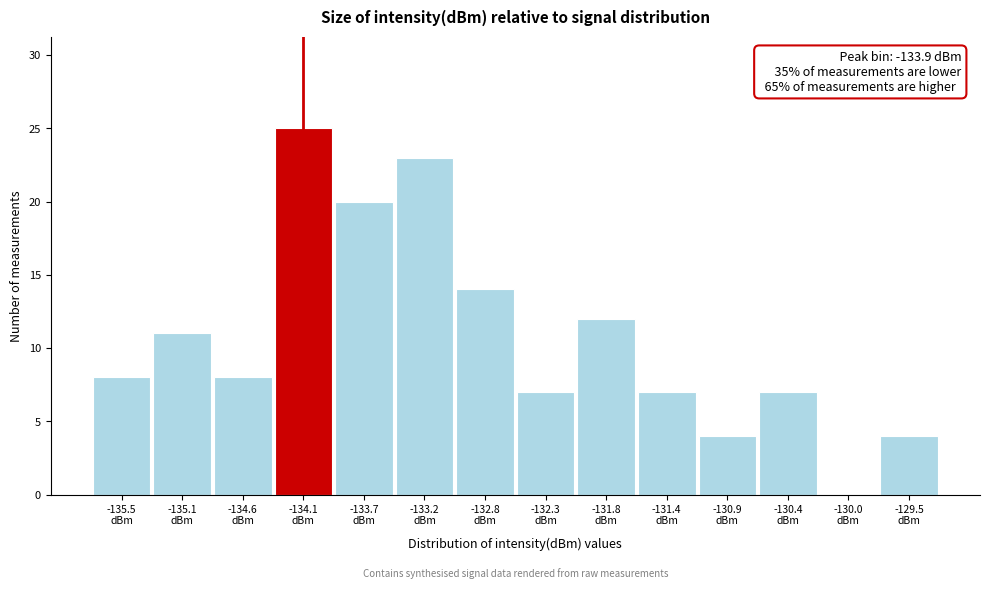

What is the greatest value displayed?

25